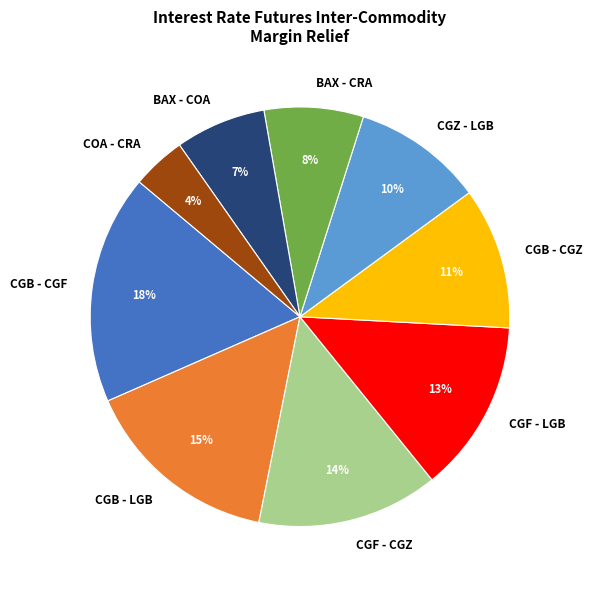

To the nearest percent, what percentage of the pie is CGB - CGF?

18%